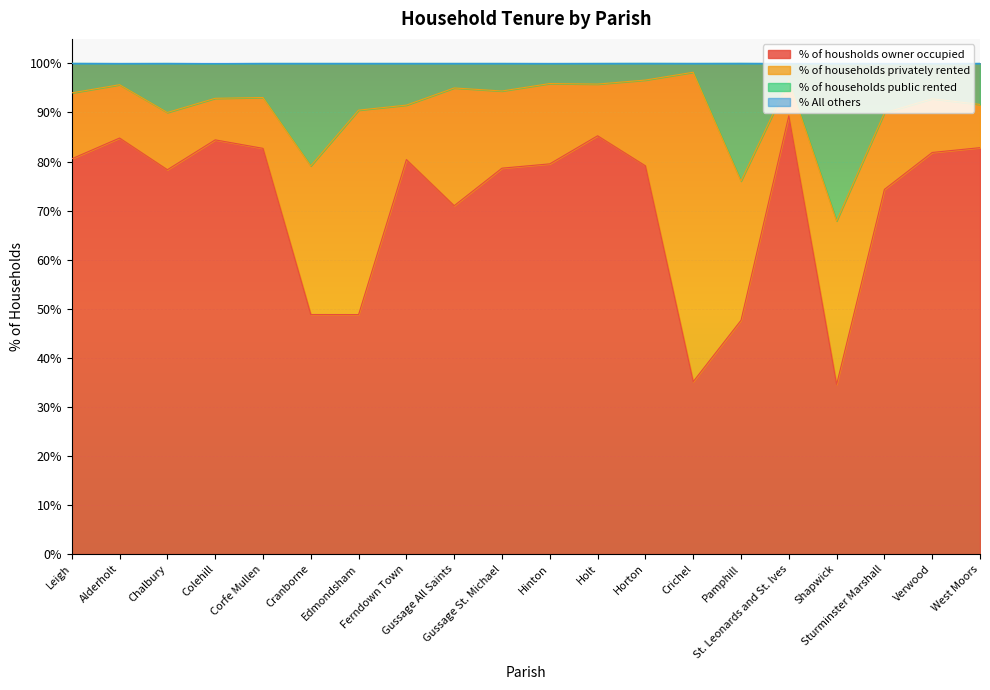

What is the maximum value for % of housholds owner occupied?

89.3